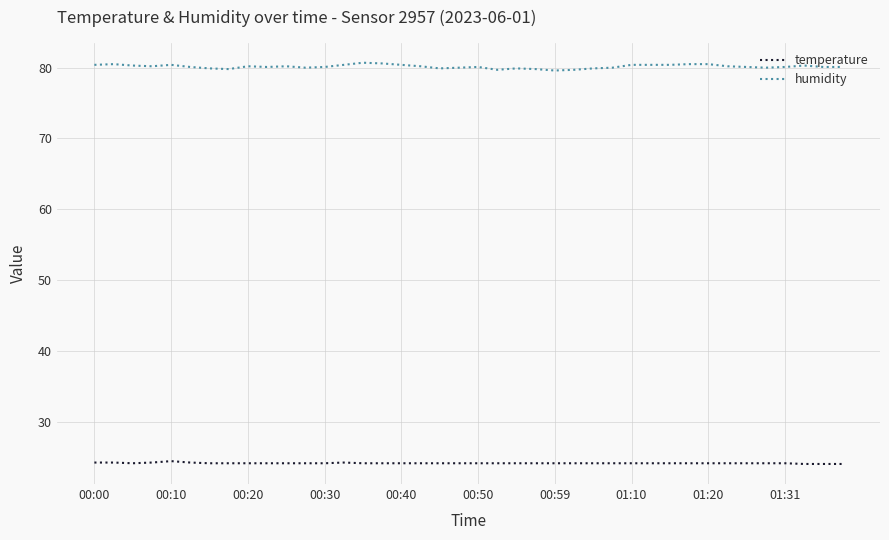

What is the highest value of the temperature series?

24.4